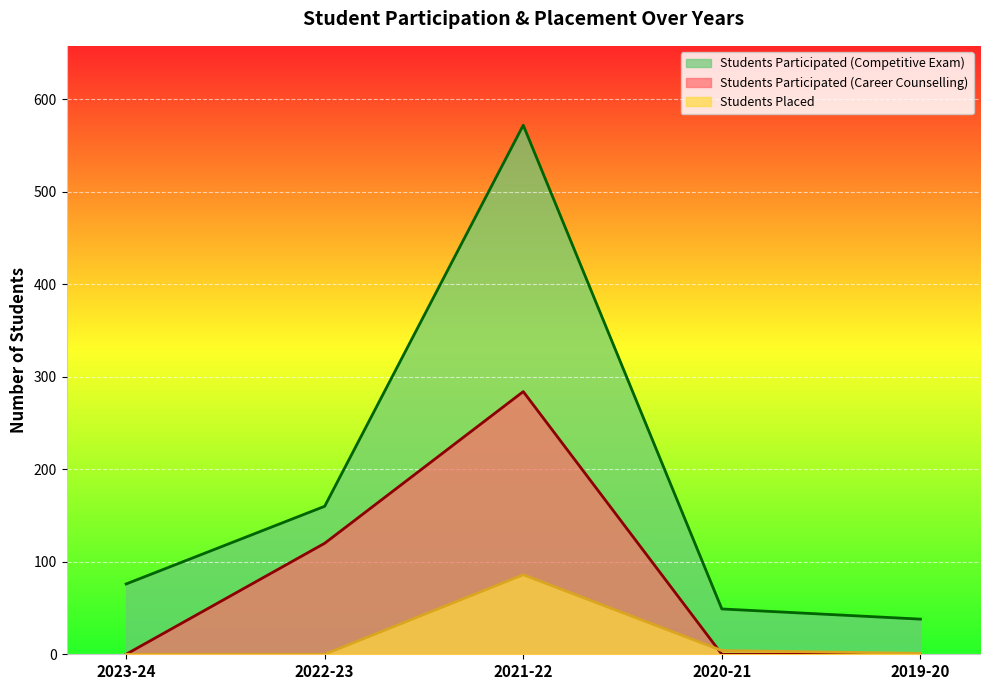

How many series are shown in this chart?

3